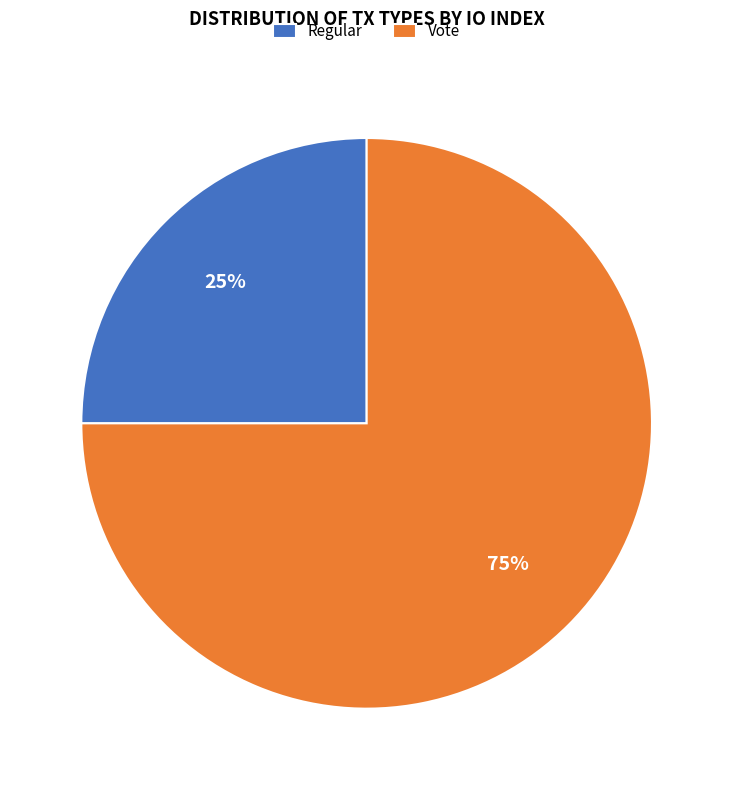

Which has a higher value, Regular or Vote?

Vote